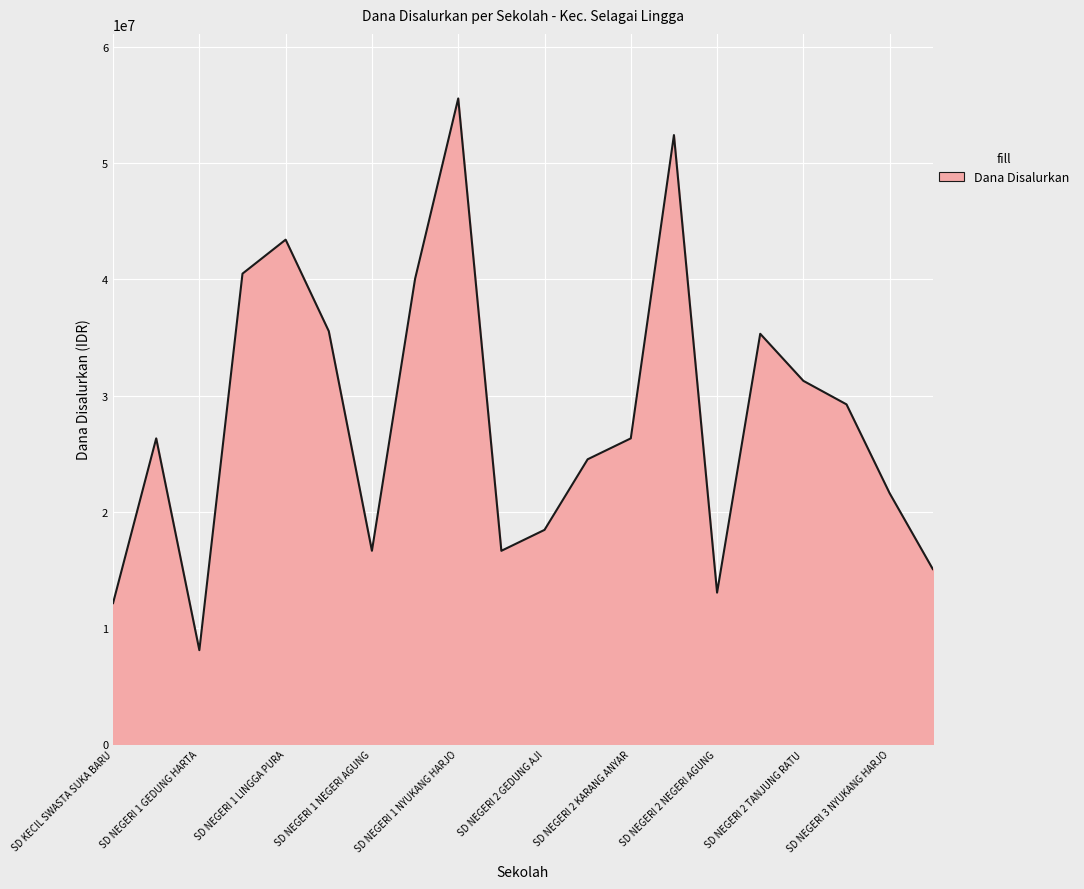

What is the maximum value shown in the chart?

55575000